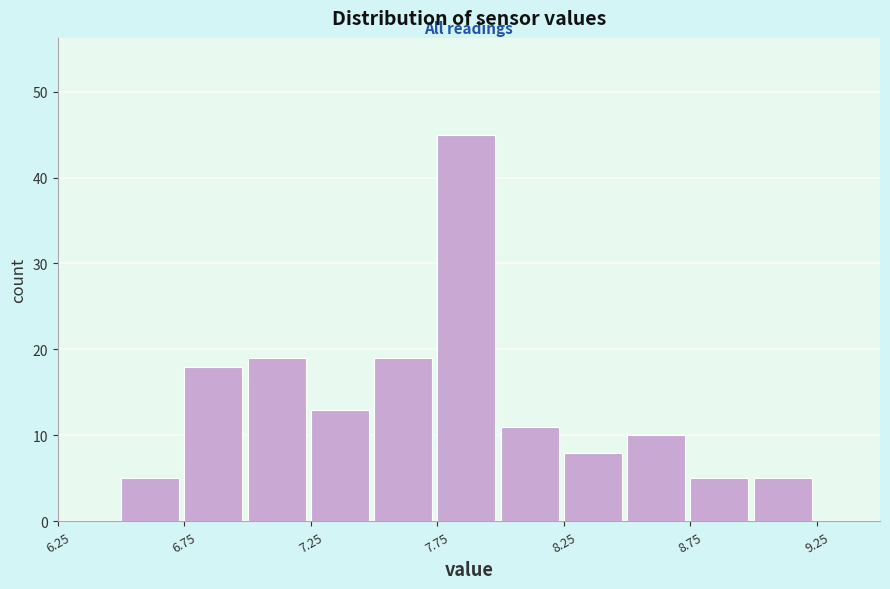

Over which range of the x-axis is the bar tallest?

7.75 to 8.00